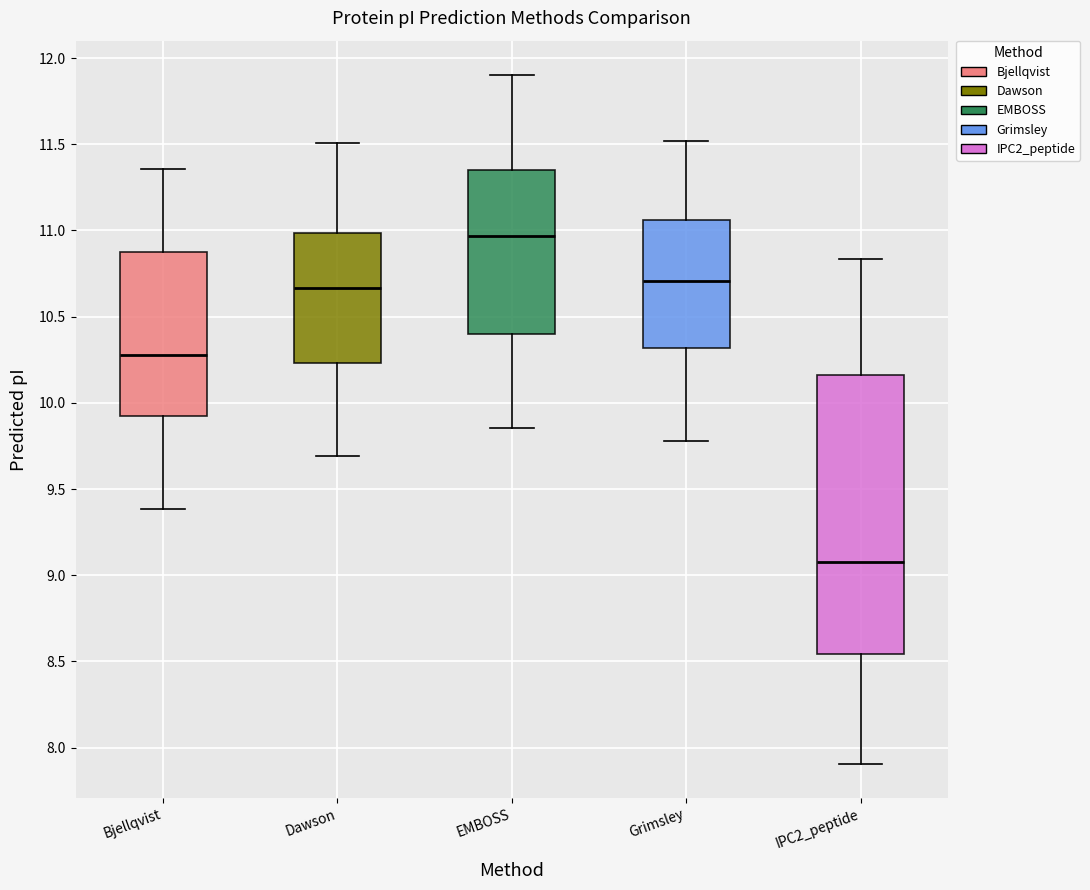

Comparing the boxes themselves (not the whiskers), which one is the tallest?

IPC2_peptide